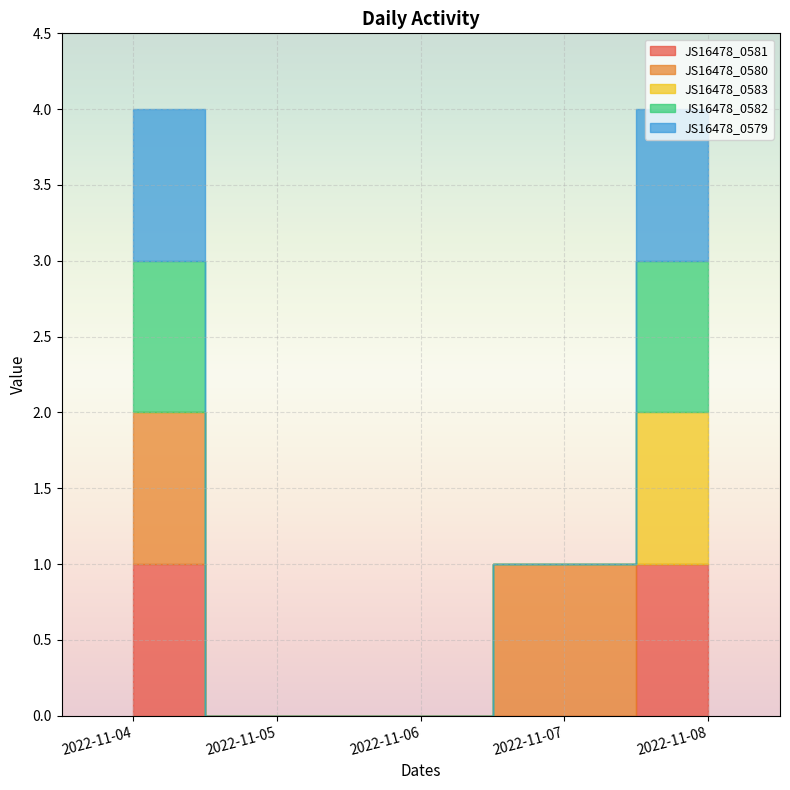

Between 2022-11-04 and 2022-11-08, which is larger?

2022-11-04